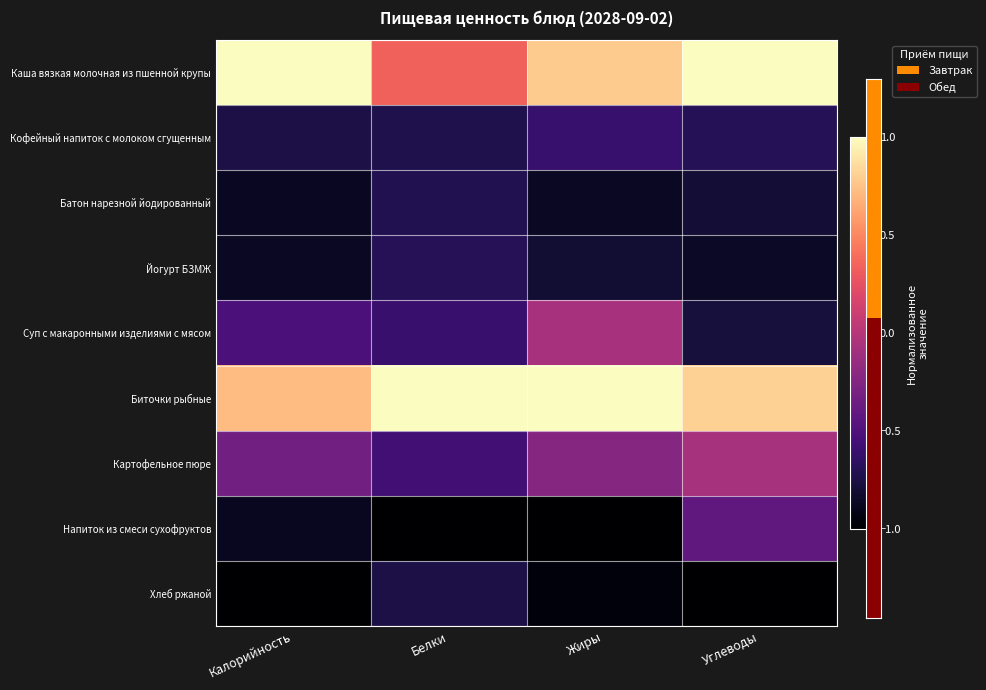

How many data points does each series have?

4